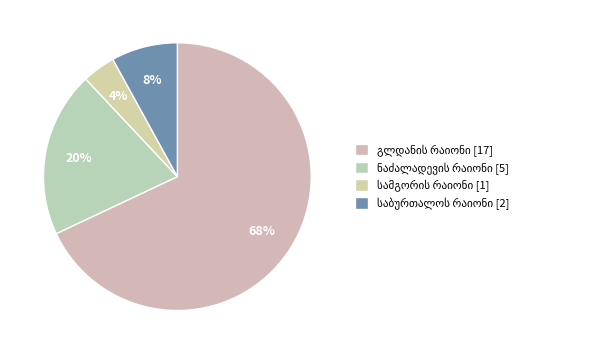

To the nearest percent, what percentage of the pie is სამგორის რაიონი?

4%